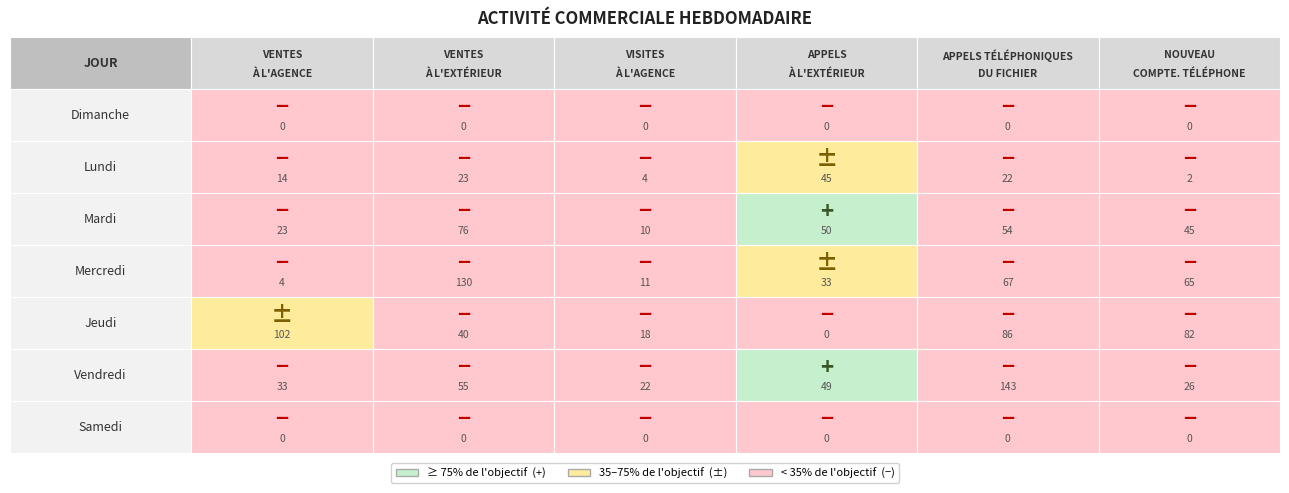

Approximately how many times larger is the value at 5 compared to 2?

1.0